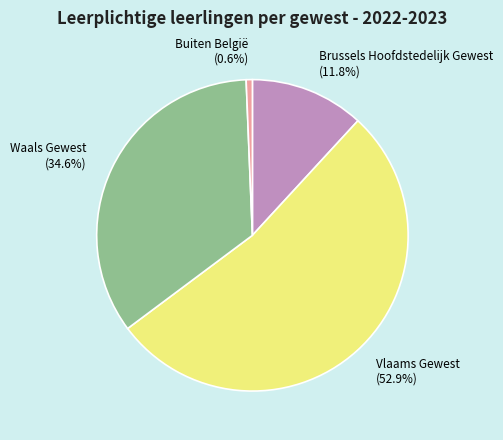

What is the smallest slice in the pie chart?

Buiten België